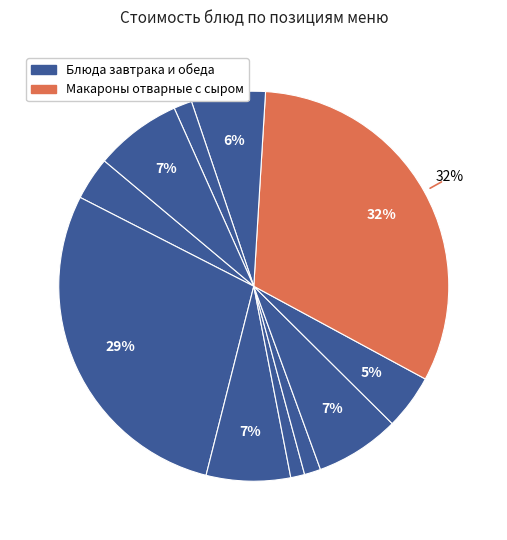

How many segments does this pie chart have?

11